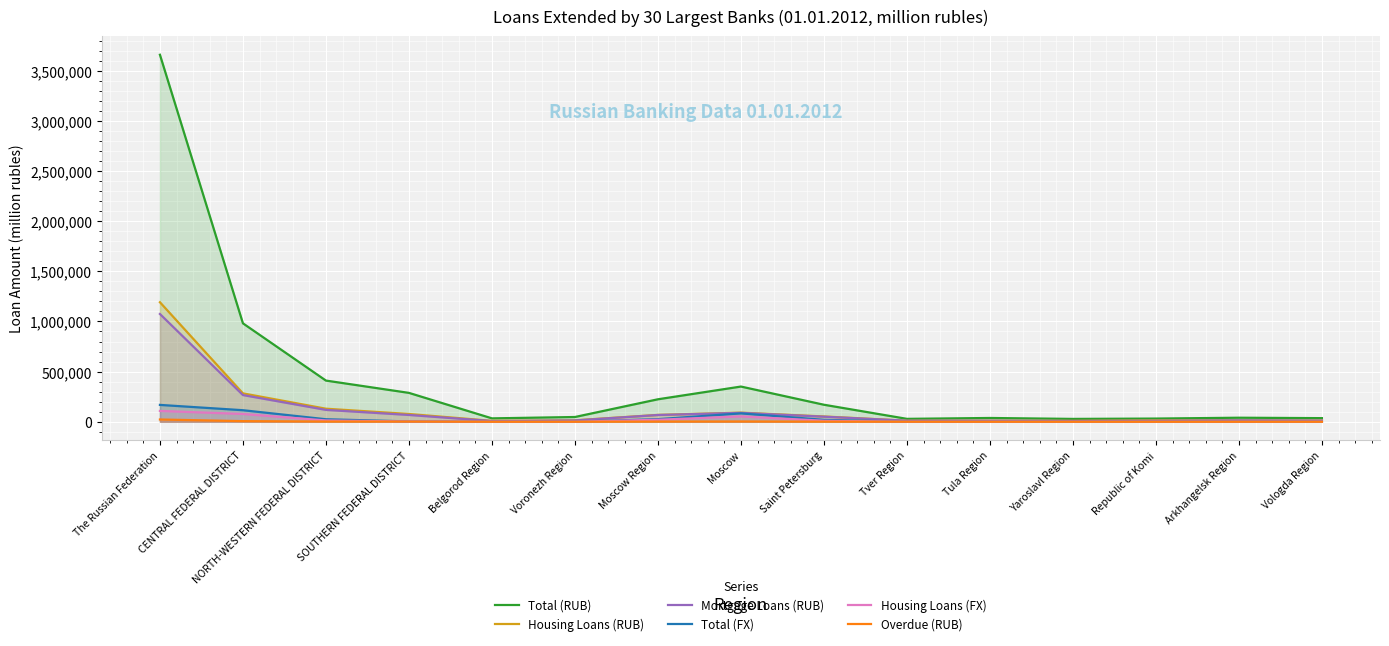

What is the sum of all Mortgage Loans (RUB) values?

1816207